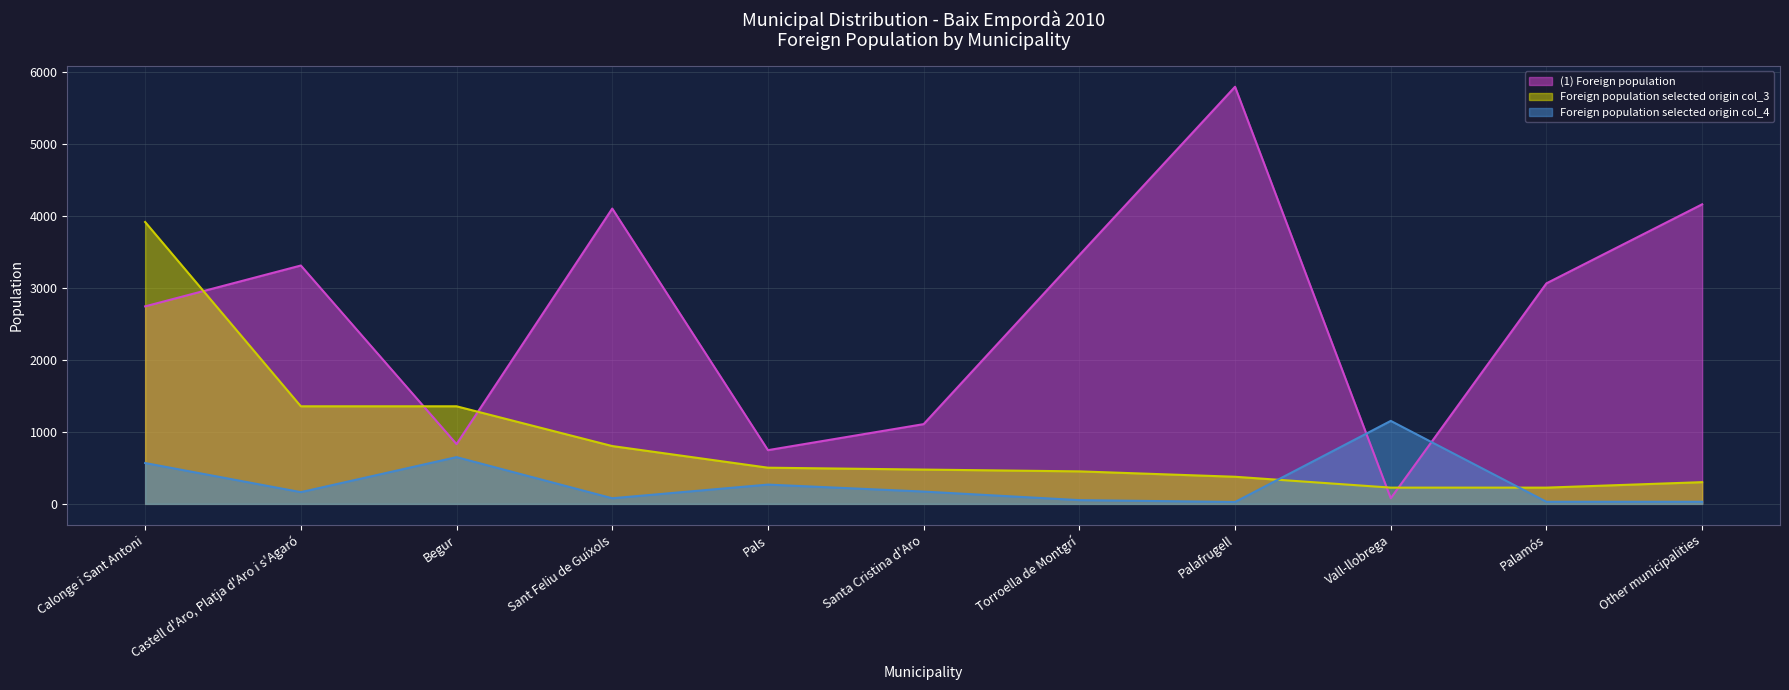

Where is the first local maximum for Foreign population selected origin col_4?

Begur